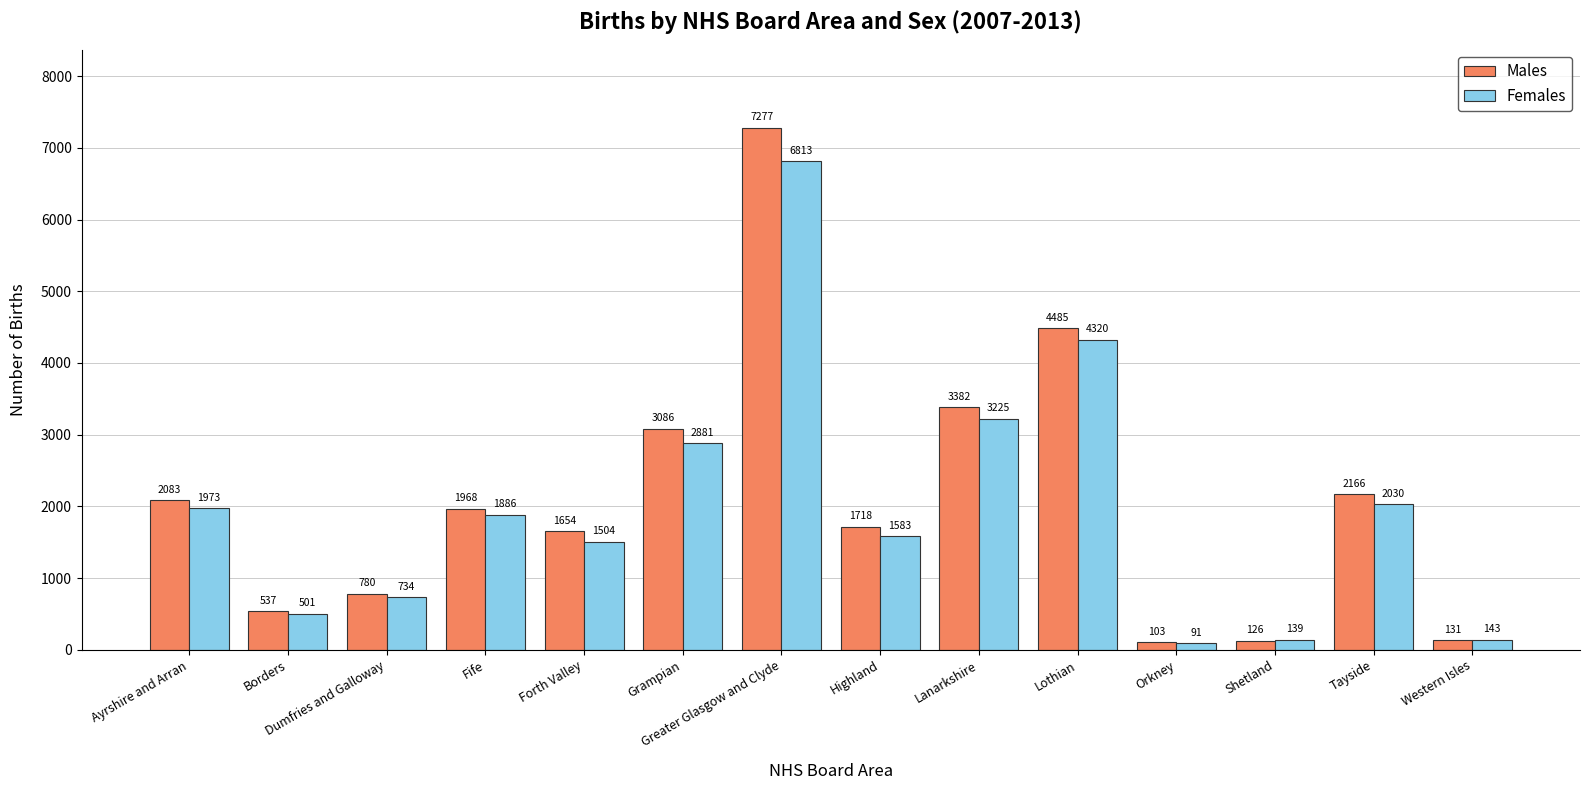

Reading left to right, extract all data points from this chart.

Males: Ayrshire and Arran=2083	Borders=537	Dumfries and Galloway=780	Fife=1968	Forth Valley=1654	Grampian=3086	Greater Glasgow and Clyde=7277	Highland=1718	Lanarkshire=3382	Lothian=4485	Orkney=103	Shetland=126	Tayside=2166	Western Isles=131
Females: Ayrshire and Arran=1973	Borders=501	Dumfries and Galloway=734	Fife=1886	Forth Valley=1504	Grampian=2881	Greater Glasgow and Clyde=6813	Highland=1583	Lanarkshire=3225	Lothian=4320	Orkney=91	Shetland=139	Tayside=2030	Western Isles=143